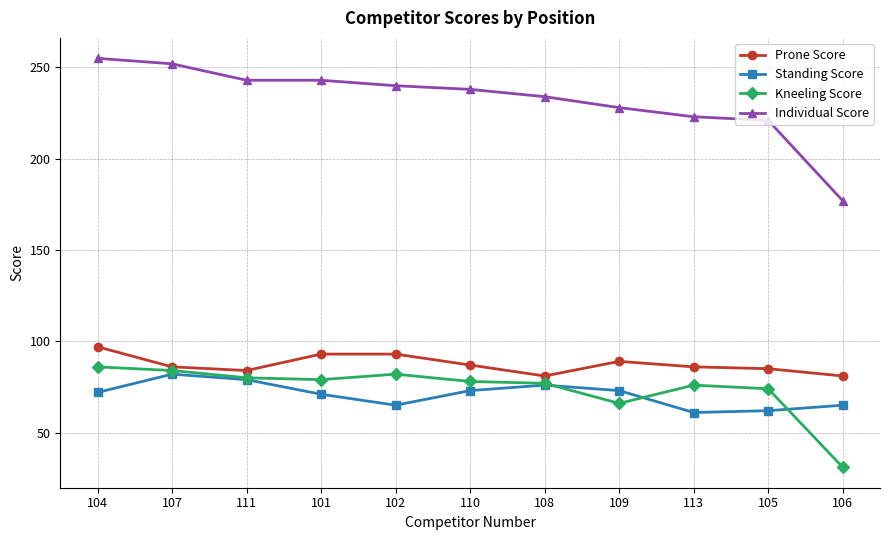

Read the Prone Score value at 111, to the nearest 5.

85